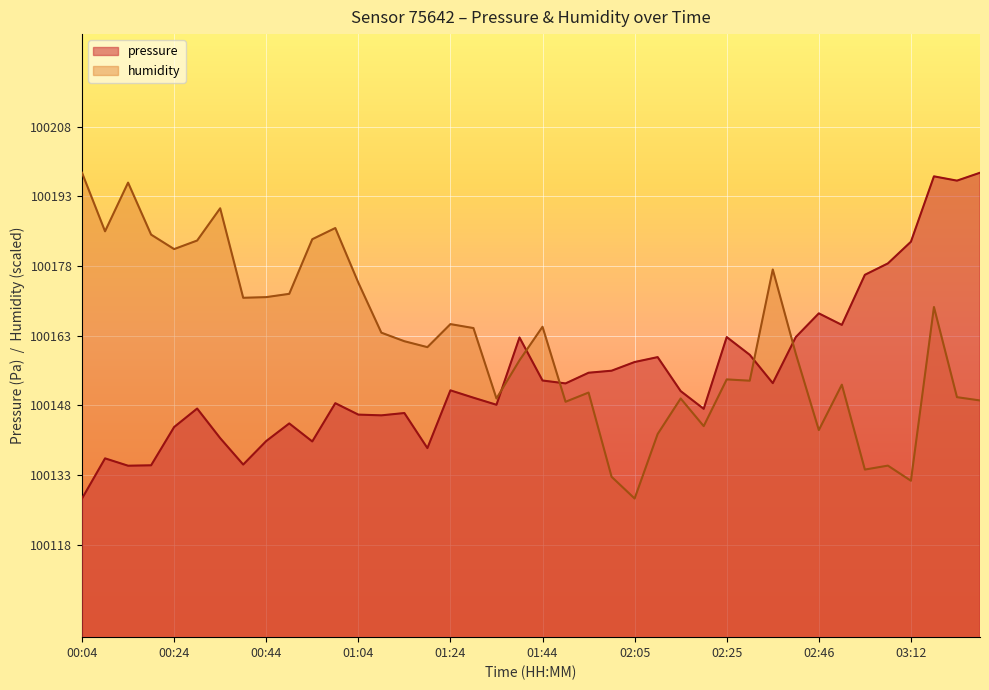

What is the total value across all series at 03:27?

200347.4